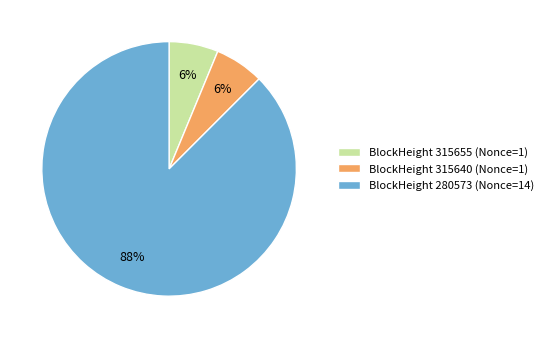

The BlockHeight 315640 (Nonce=1) slice represents 1% of the pie. True or false?

False